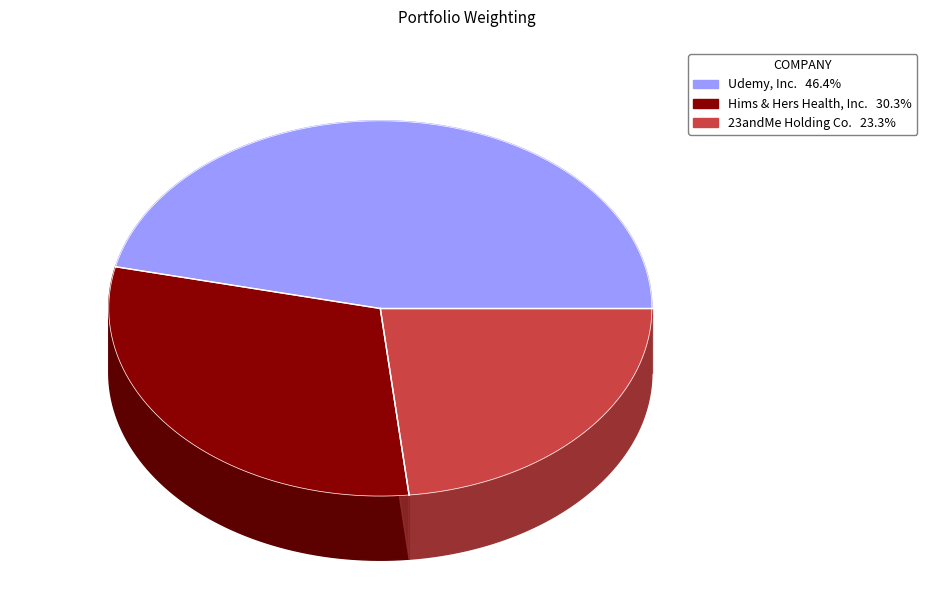

Between 23andMe Holding Co. and Hims & Hers Health, Inc., which is larger?

Hims & Hers Health, Inc.